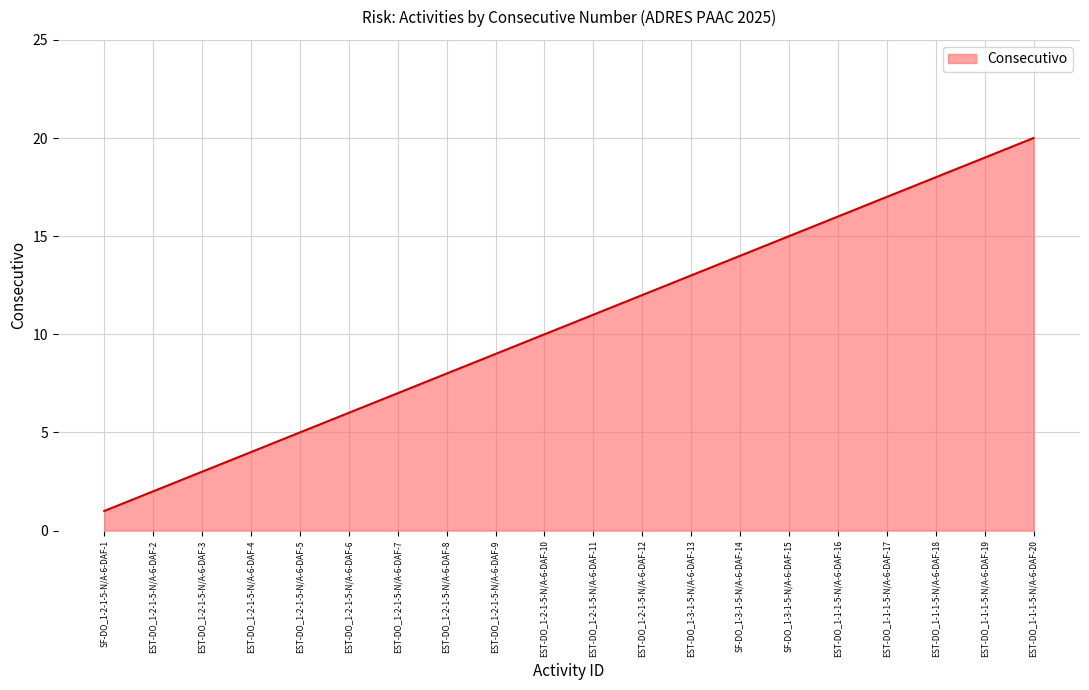

Does the chart display data point markers on the line(s)?

No